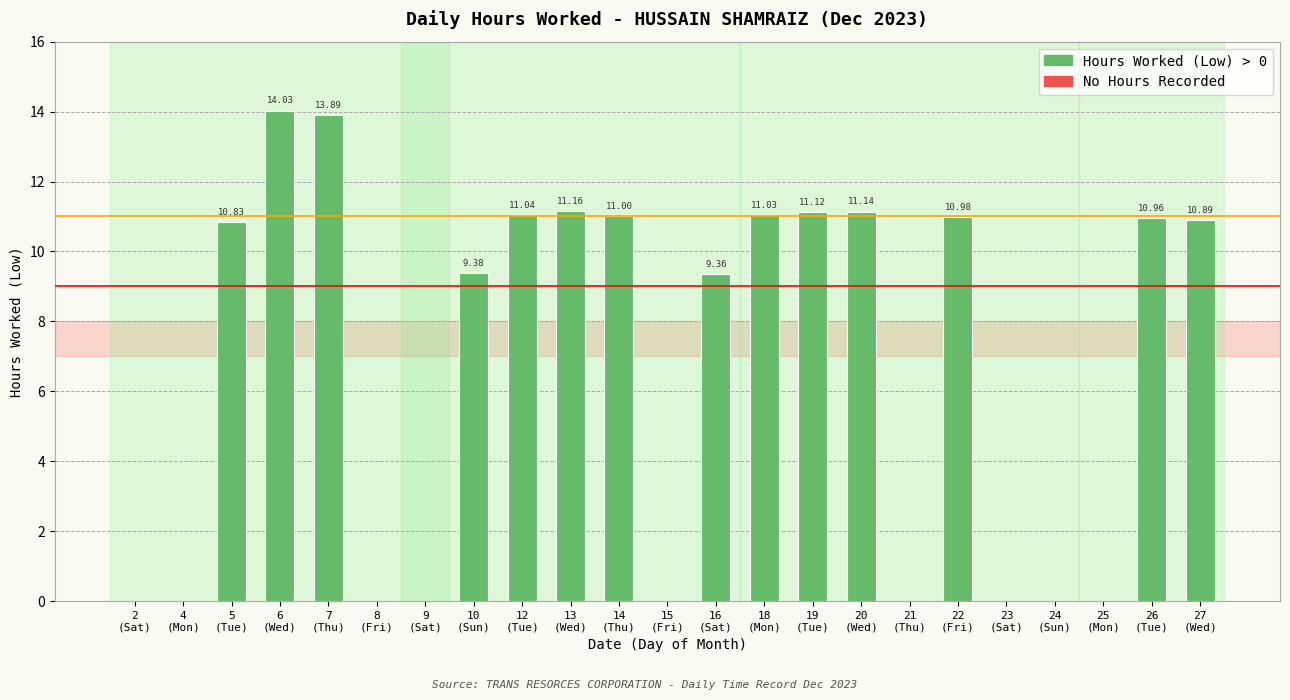

What is the sum of all values?

156.8